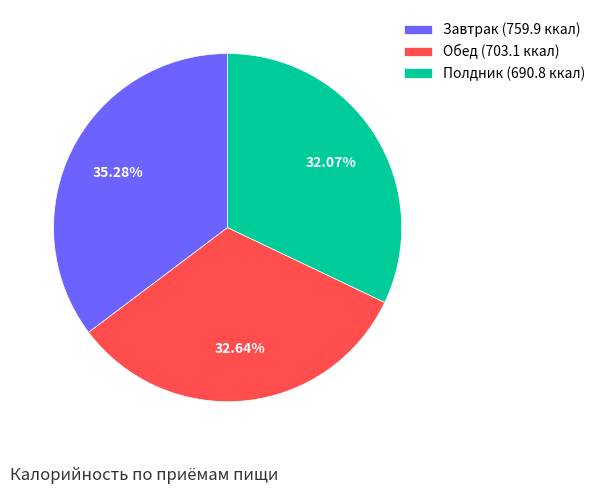

How many slices are in this pie chart?

3